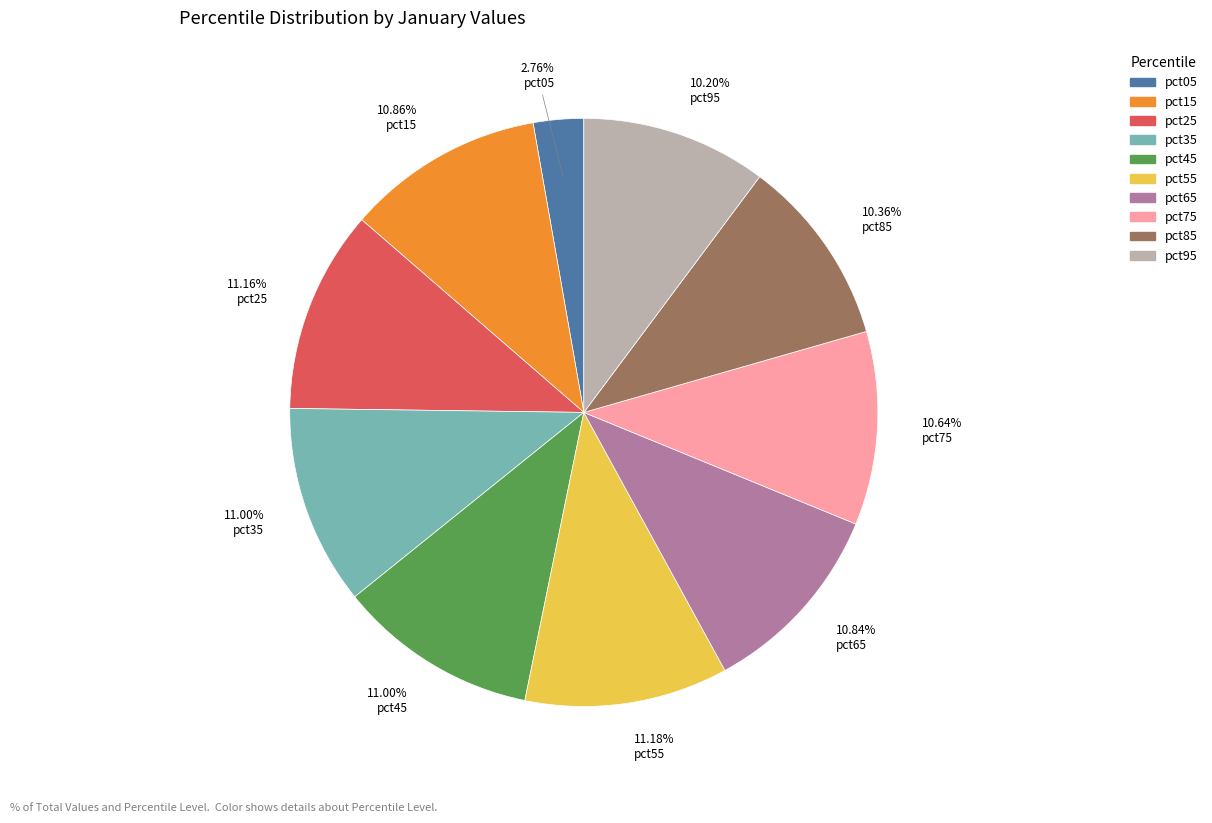

To the nearest percent, what is the combined percentage of pct45 and pct05?

14%